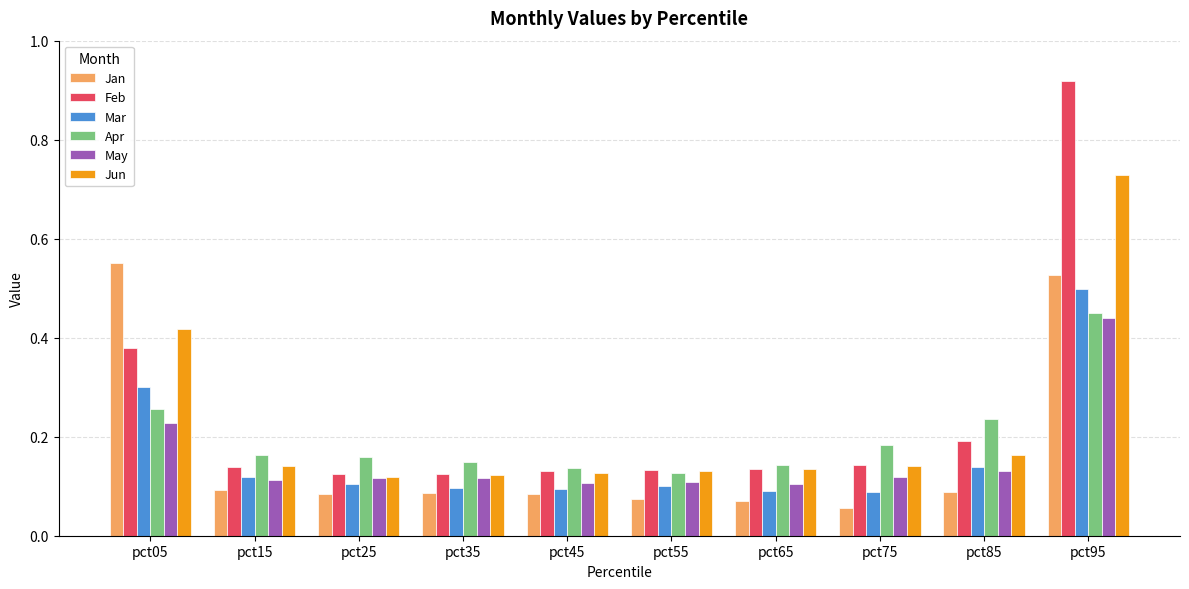

Which series has the largest range (max minus min)?

Feb